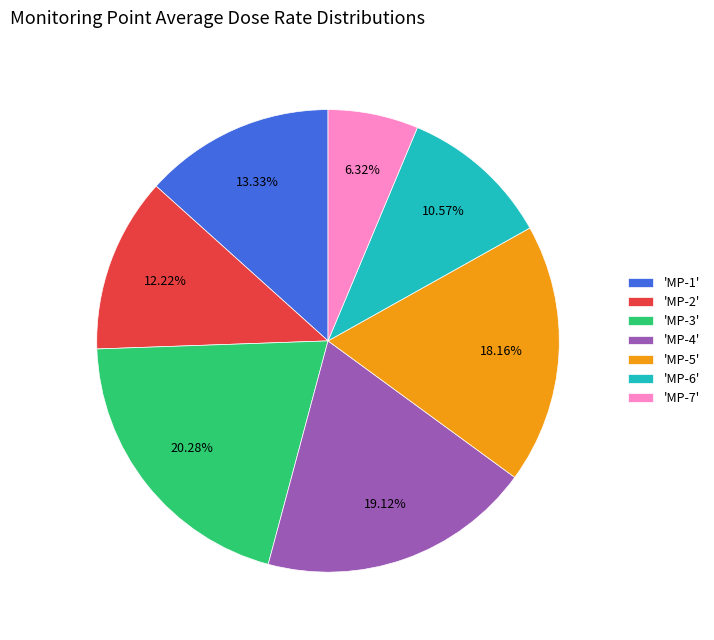

What is the largest slice in the pie chart?

'MP-3'